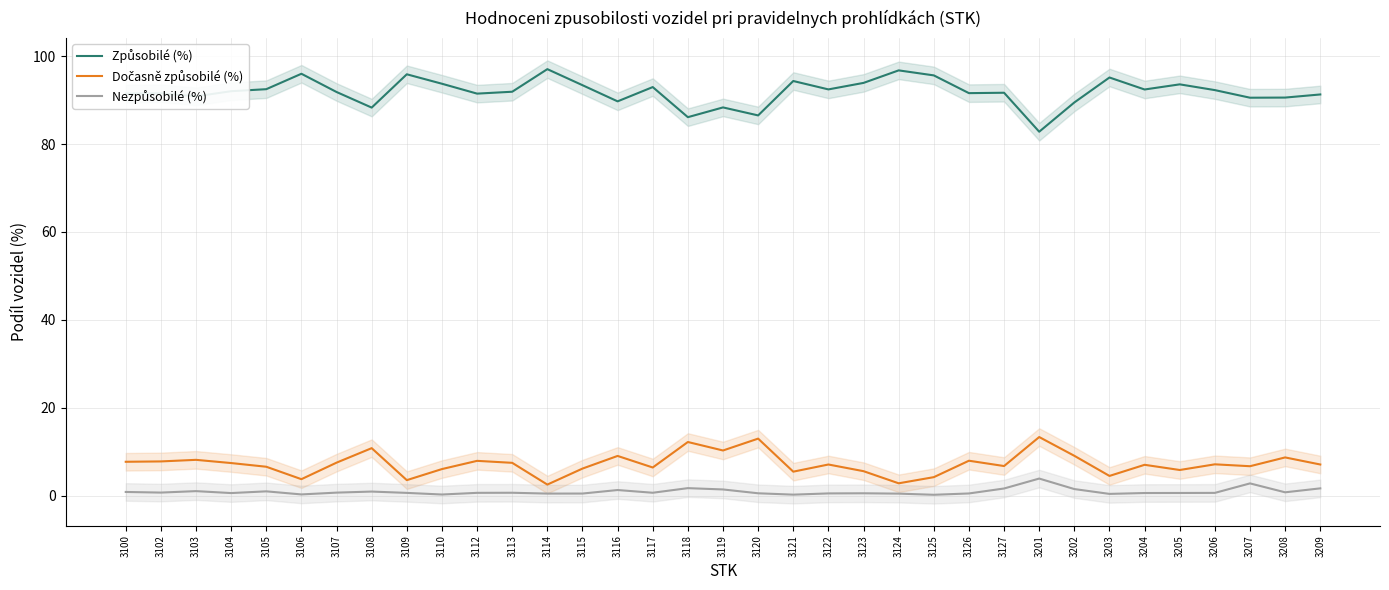

Count the number of categories in the chart.

35